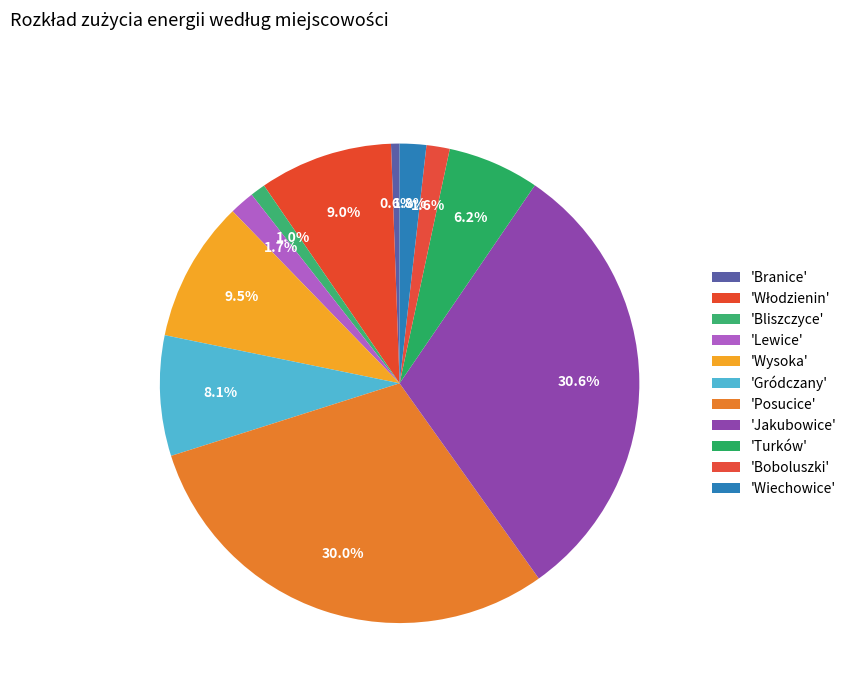

Rank the categories by value from lowest to highest.

Branice, Bliszczyce, Boboluszki, Lewice, Wiechowice, Turków, Gródczany, Włodzienin, Wysoka, Posucice, Jakubowice